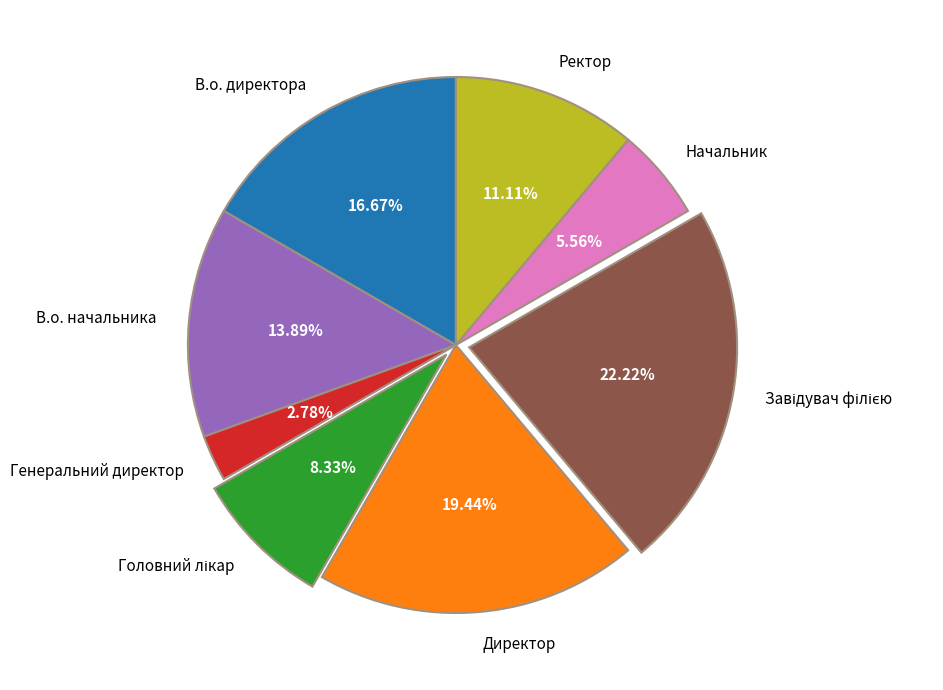

What is the smallest slice in the pie chart?

Генеральний директор